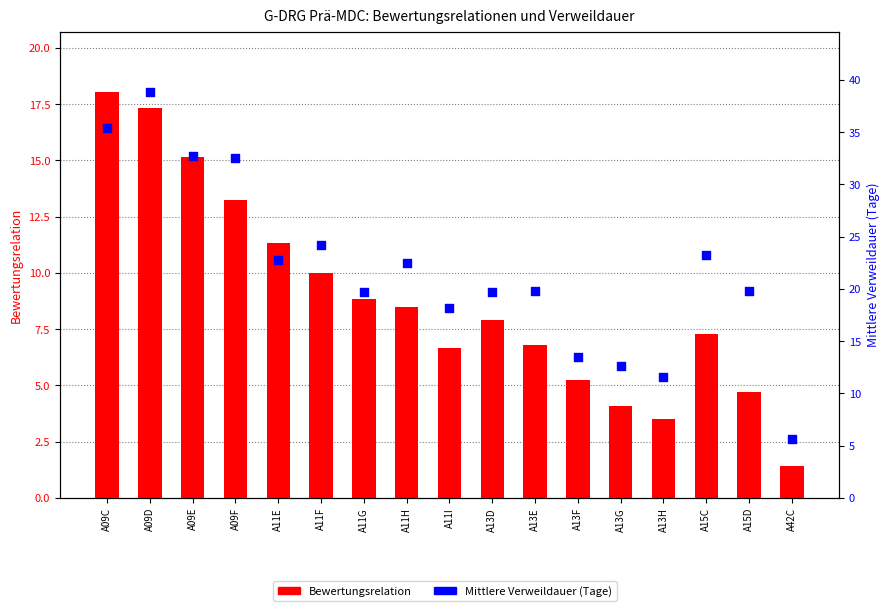

Is the value of Bewertungsrelation at A09E greater than the value of Mittlere Verweildauer at A11F?

No